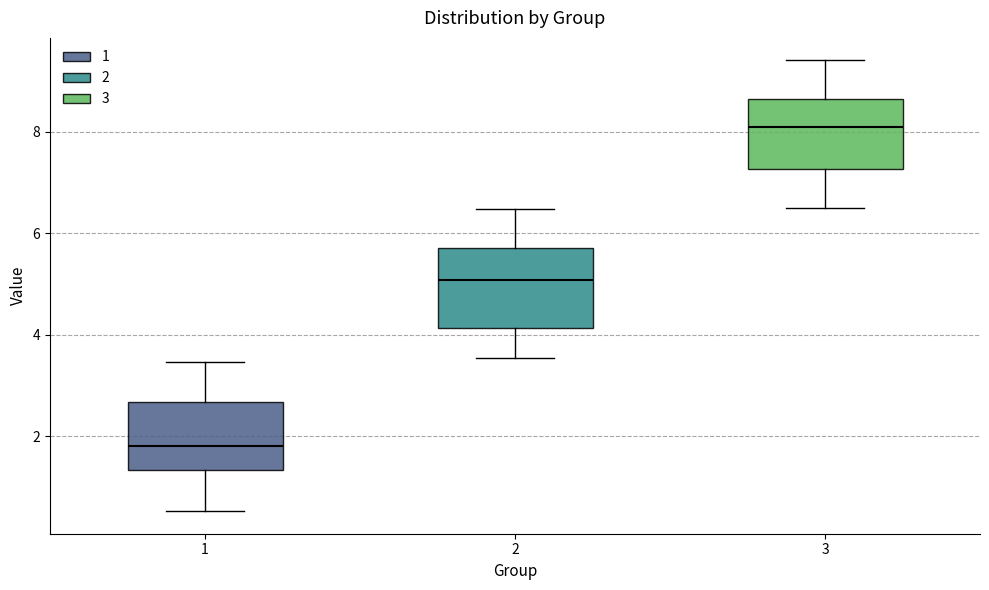

Where is the upper edge of the box at x = 1 on the y-axis? The values are not printed on the chart, so give them approximately, as read against the axis.

2.6